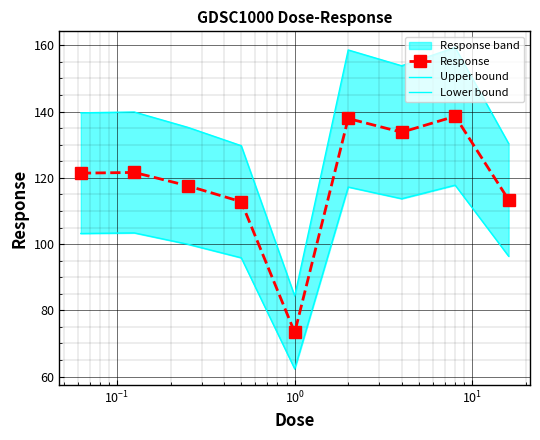

In Upper bound, how many points are higher than both neighbors (excluding endpoints)?

3